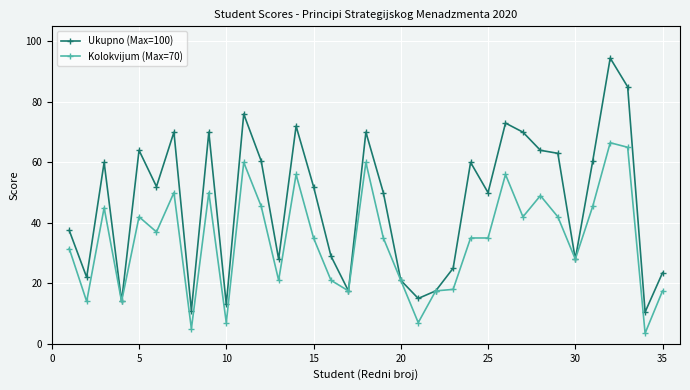

List the series in order of their peak value, lowest first.

Kolokvijum (Max=70), Ukupno (Max=100)